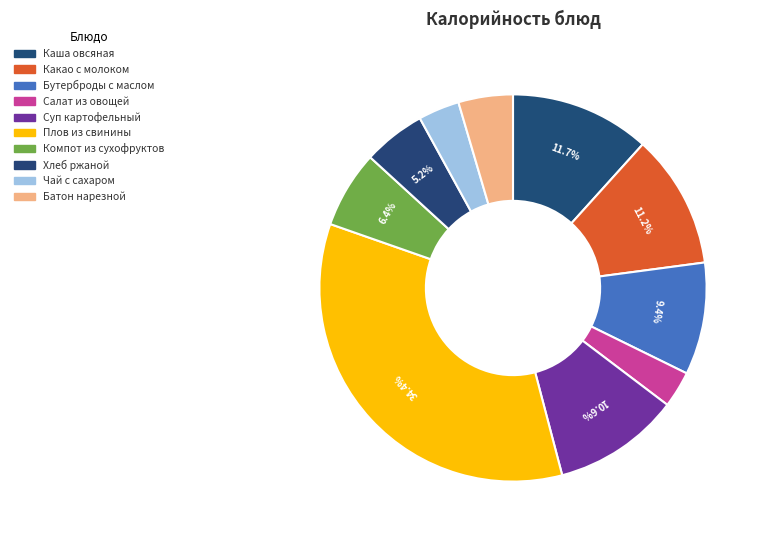

Count the number of slices in the pie.

10